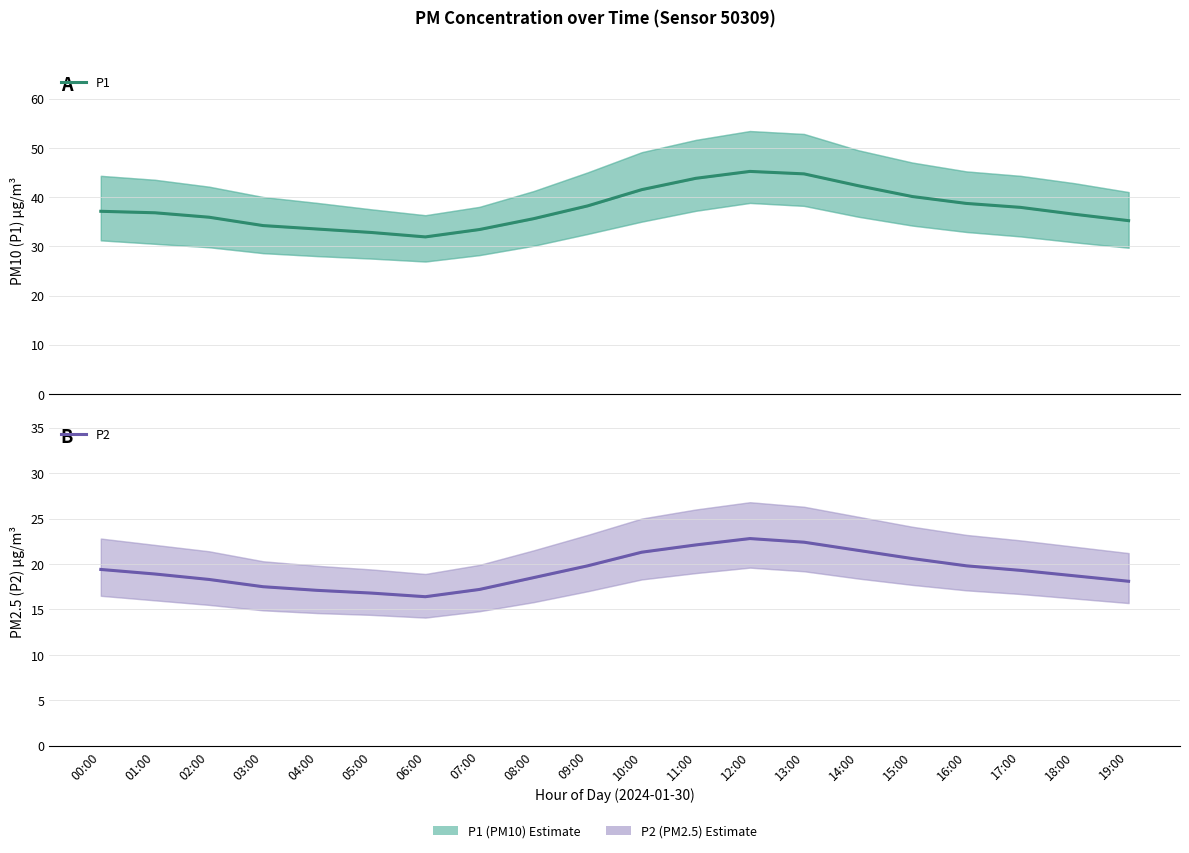

How many series are shown in this chart?

2